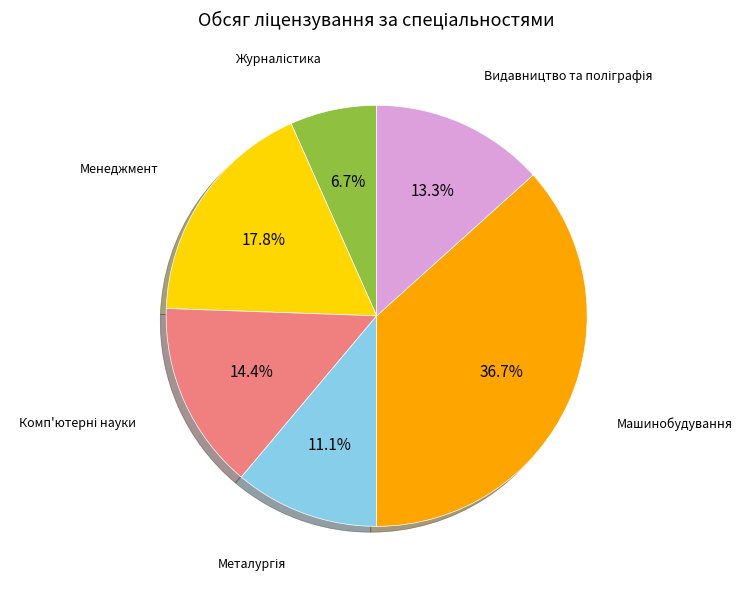

Is there a majority slice in this chart?

No